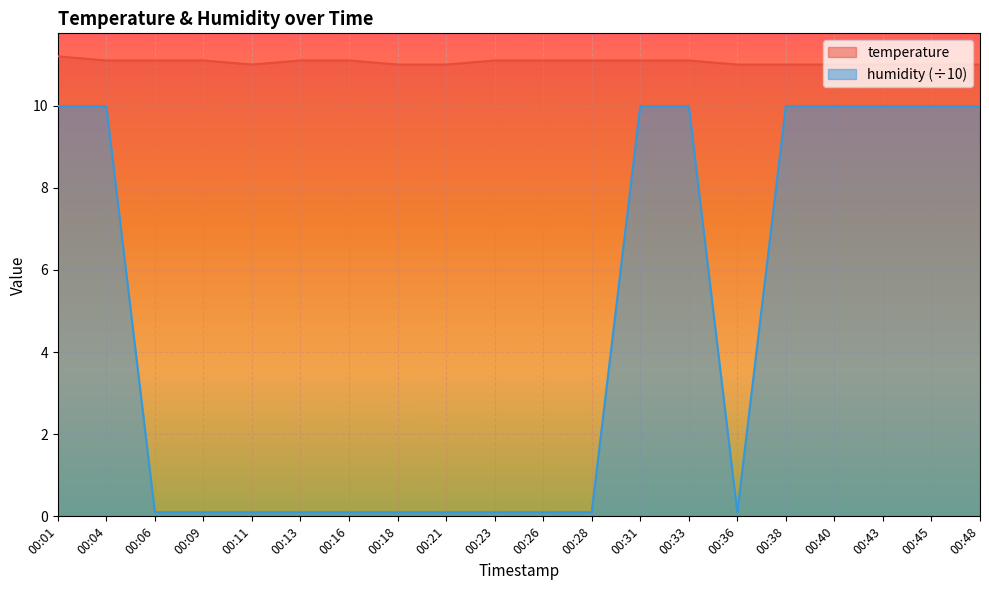

Which category has the lowest value in the humidity series?

00:06